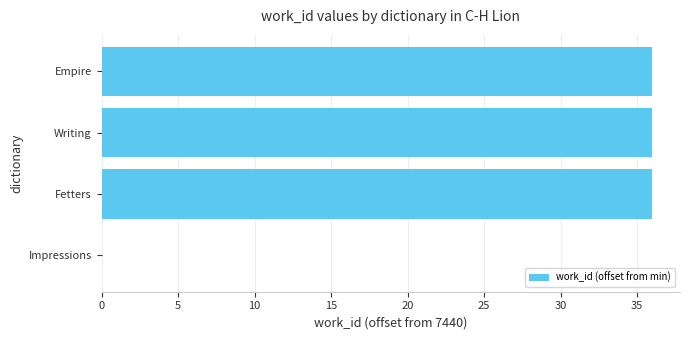

Approximately how many times larger is the value at Fetters compared to Writing?

1.0